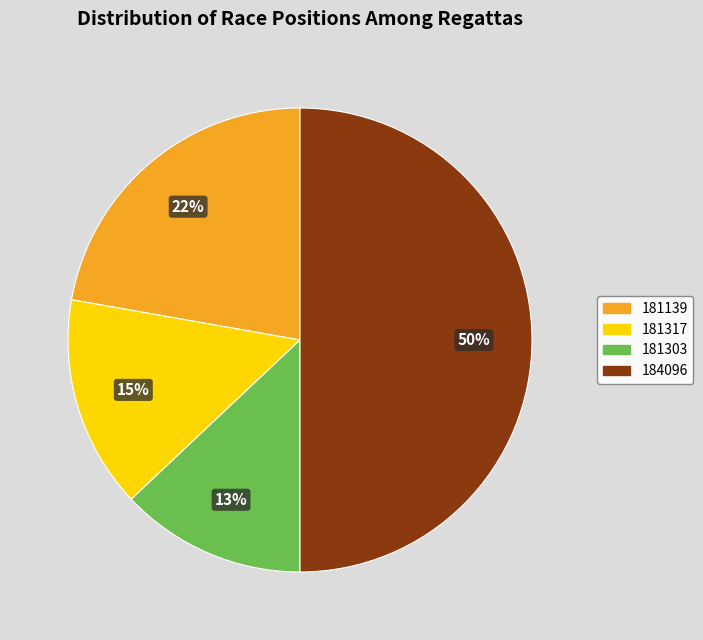

Which has a higher value, 181317 or 181303?

181317